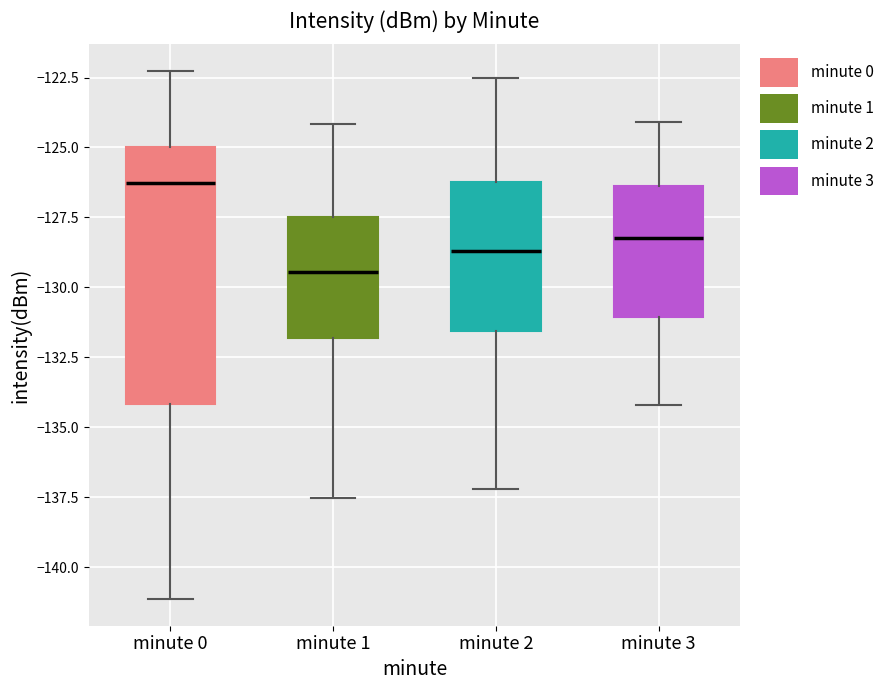

Which box's median line is the highest?

minute 0